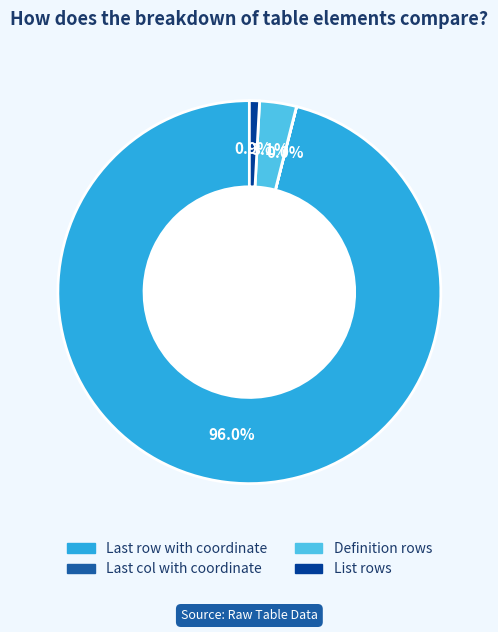

Does any single category account for the majority?

Yes